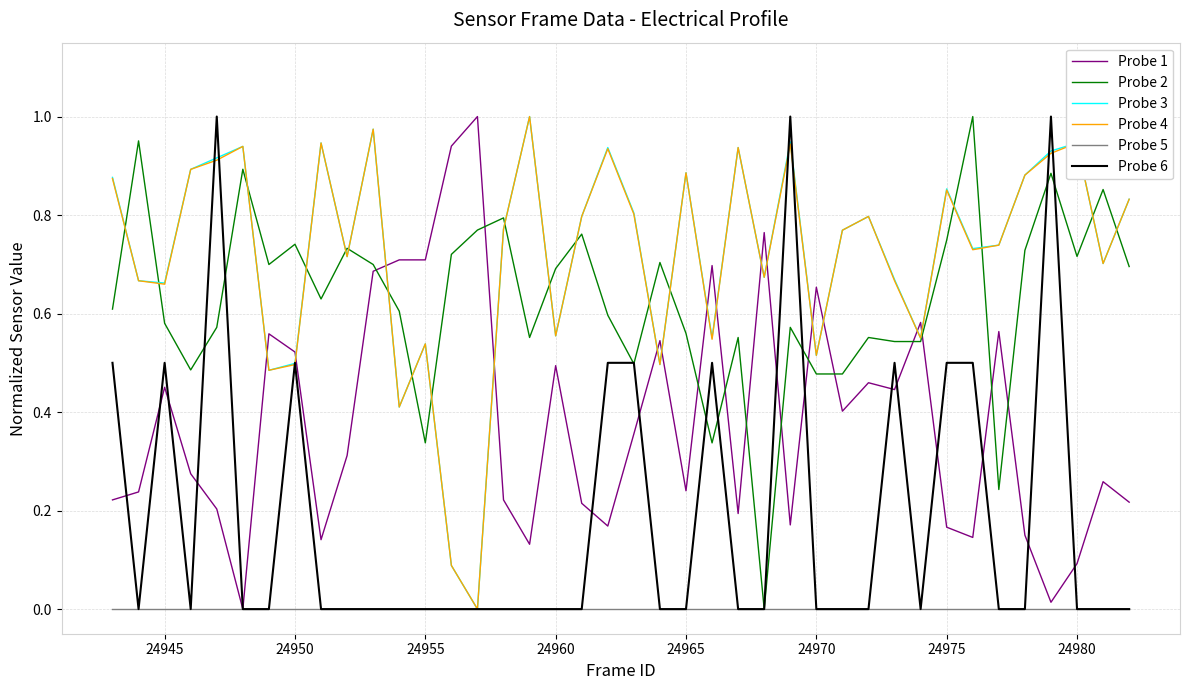

Which series ends up on top after the final intersection of Probe 4 and Probe 1?

Probe 4